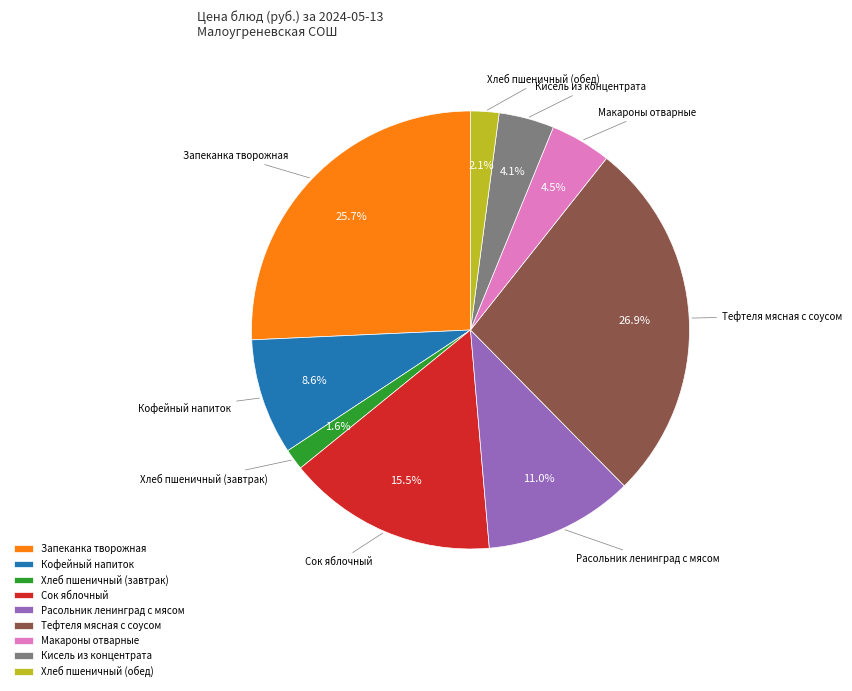

What is the smallest slice in the pie chart?

Хлеб пшеничный (завтрак)